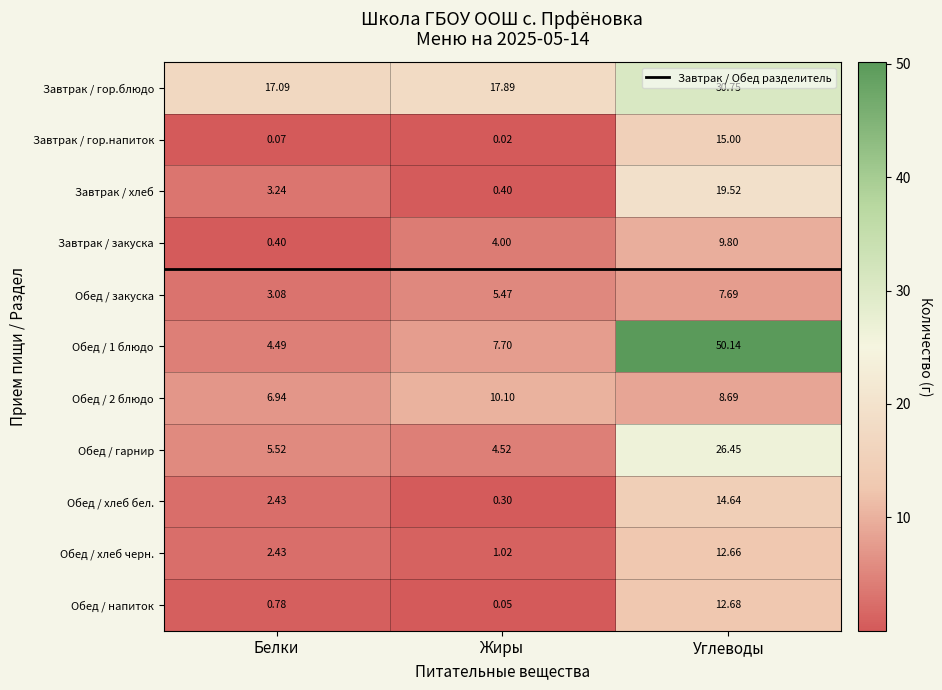

At which category is the sum across all series the highest?

Углеводы